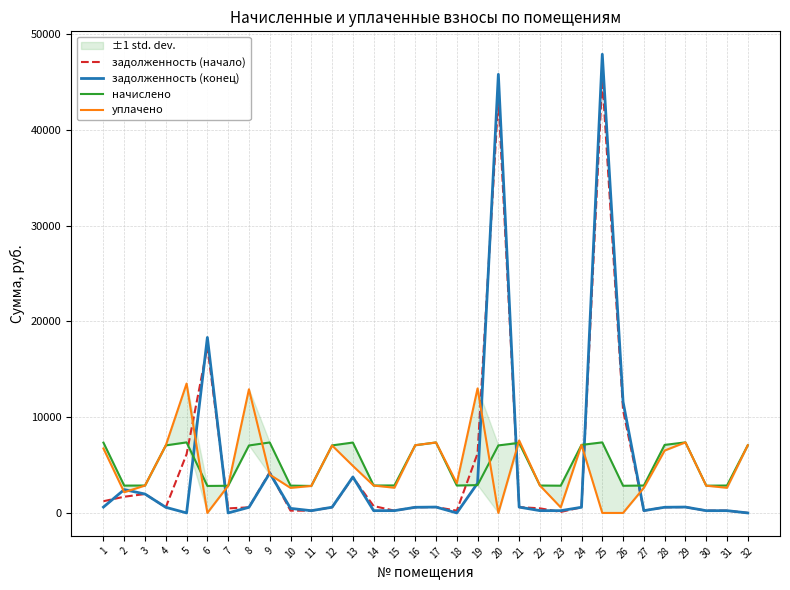

What is the total value across all series at 13?

19741.8